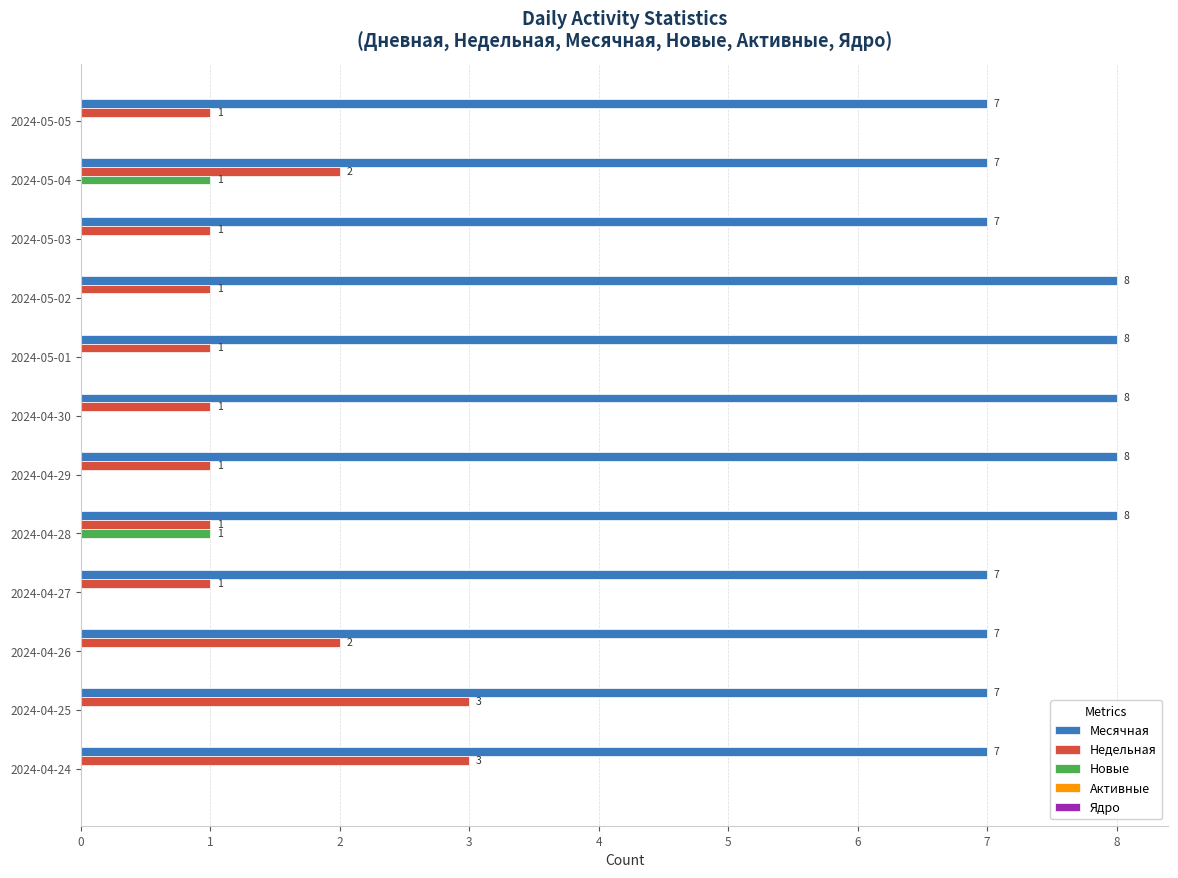

What is the greatest value displayed?

8